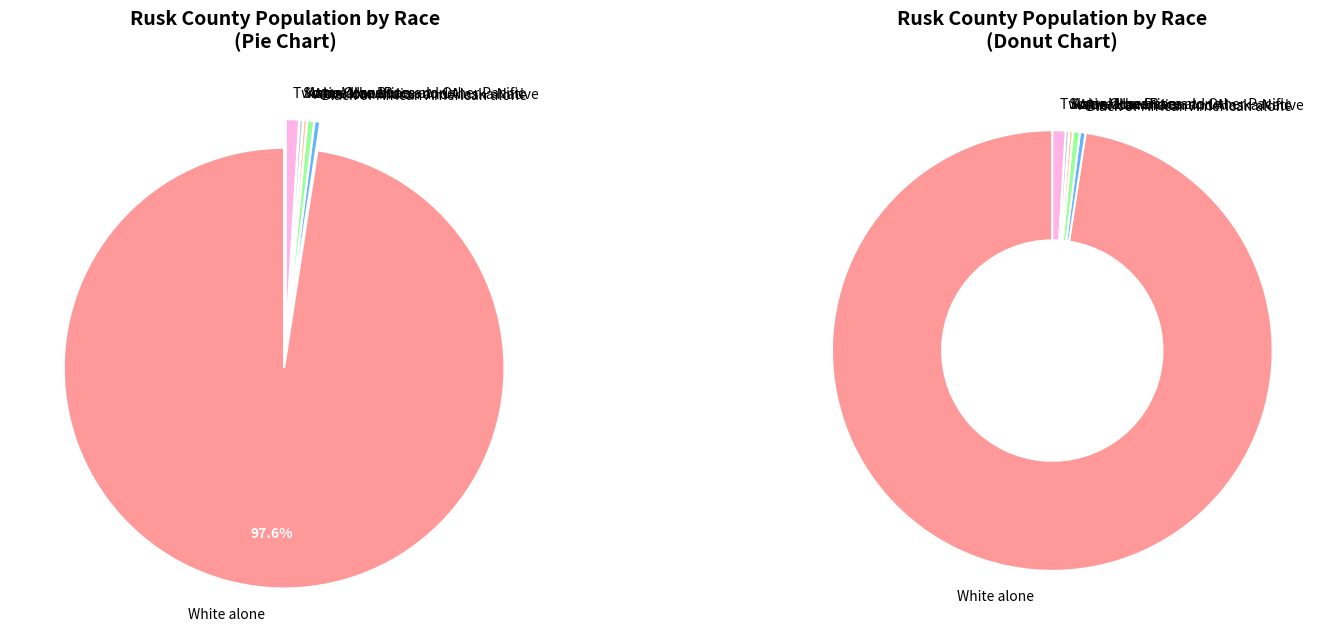

Which category has the biggest portion of the pie?

White alone